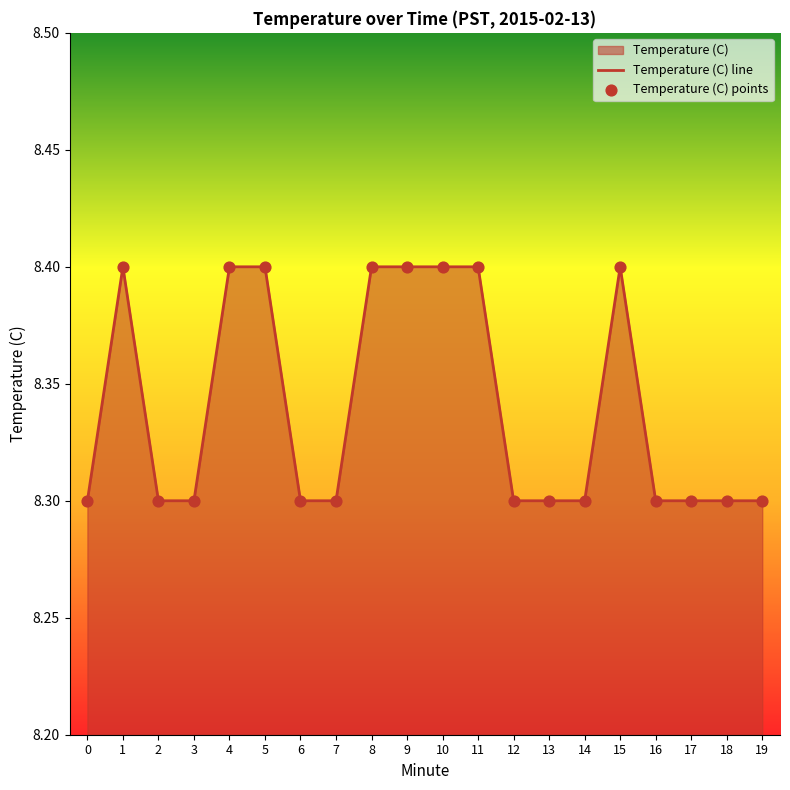

Is the value of Temperature (C) line at 9 greater than the value of Temperature (C) points at 19?

Yes